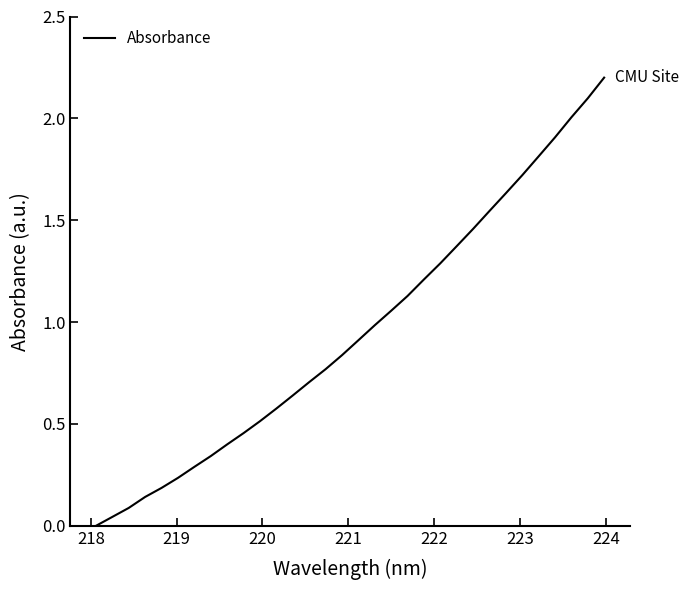

What is the greatest value displayed?

2.2